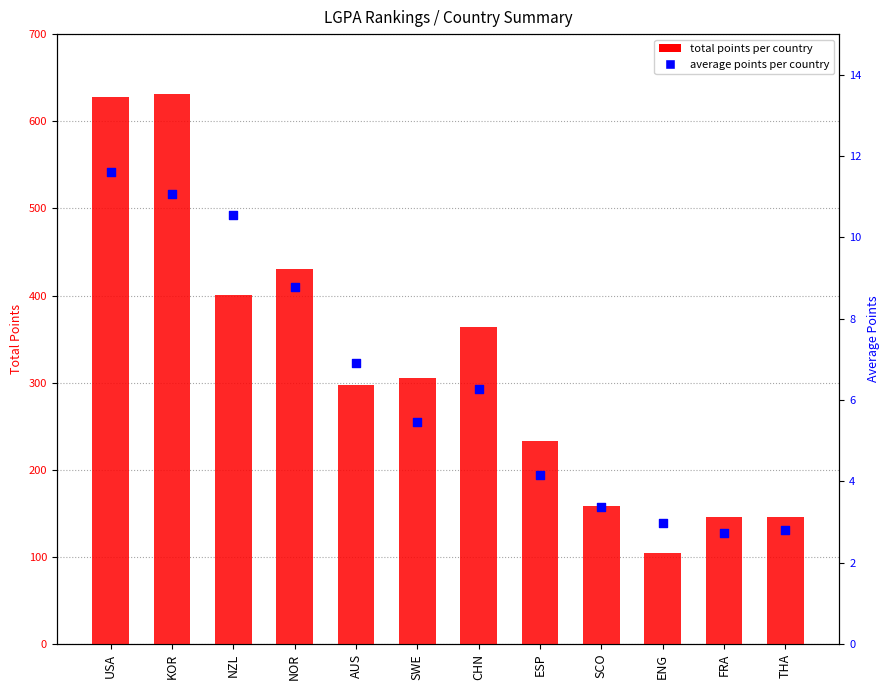

What are all the series names shown in the legend?

total_points, average_points